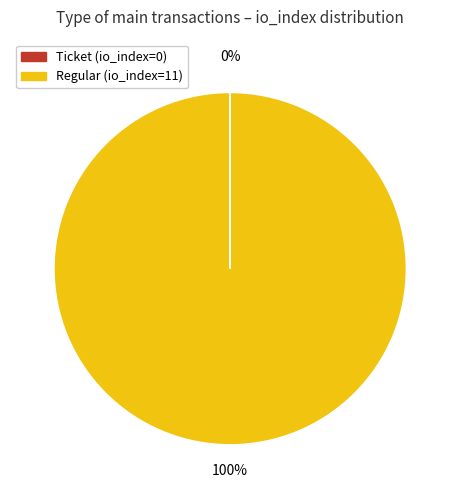

Which slice is the largest?

Regular (io_index=11)